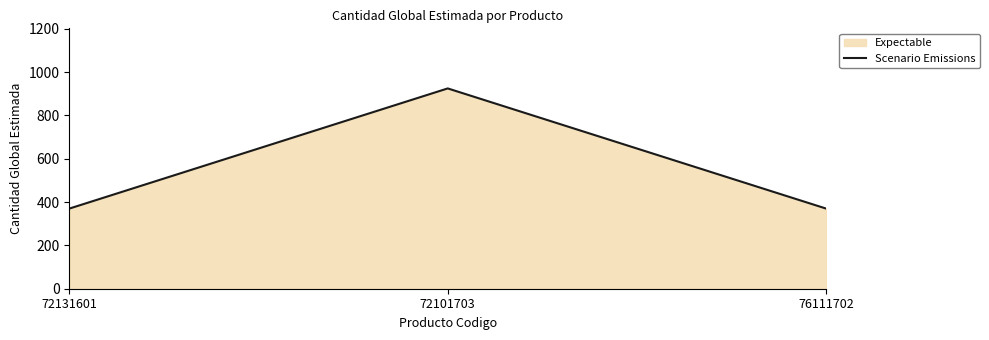

What is the label of the 2nd point from the right?

72101703